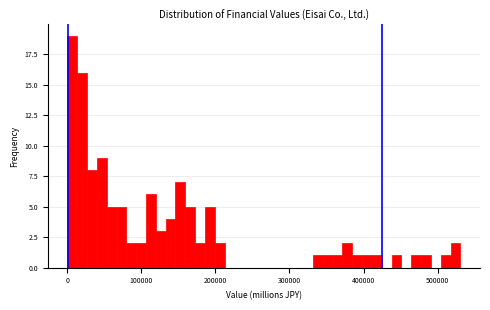

Around what value on the x-axis is the tallest bar? Give the approximate position of its centre, as read against the axis.

10000